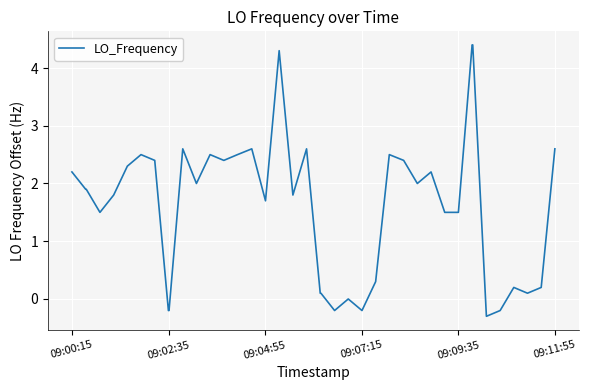

What is the difference between the maximum and minimum values?

4.7